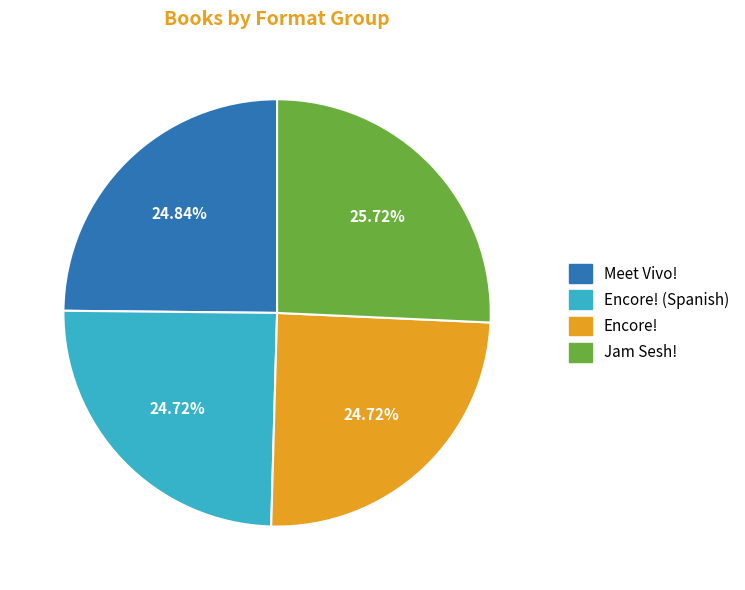

Is there any slice that represents more than half of the pie?

No